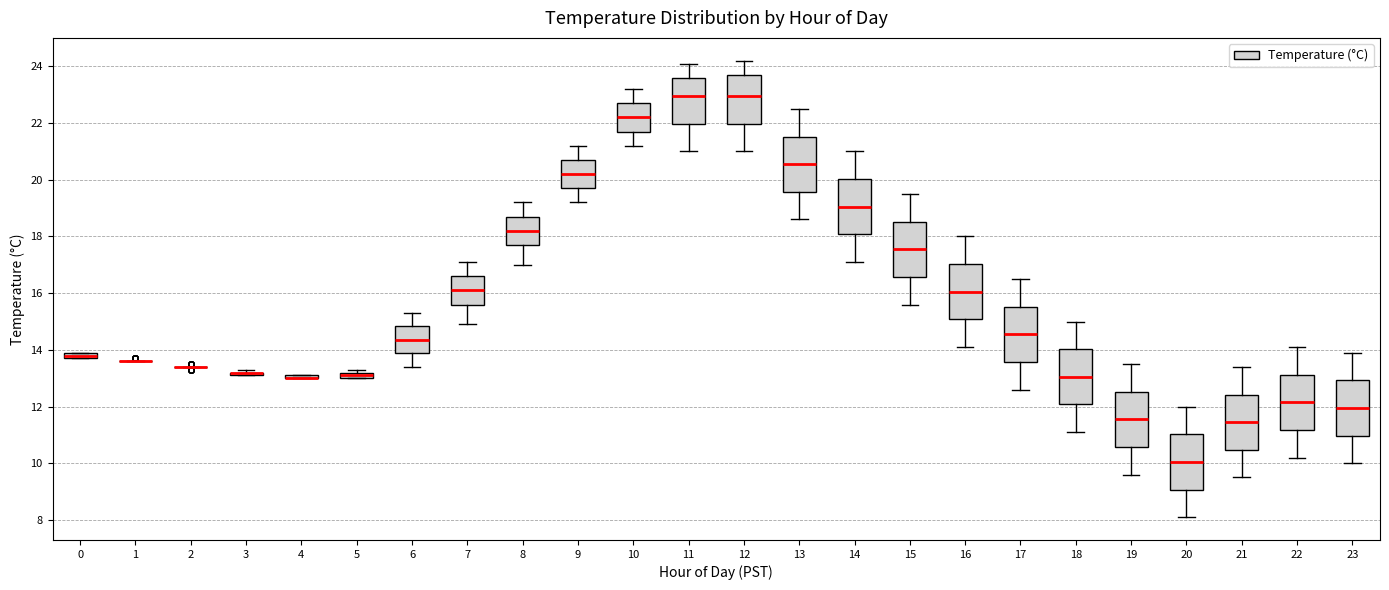

Where is the lower edge of the box at x = 19 on the y-axis? The values are not printed on the chart, so give them approximately, as read against the axis.

10.6